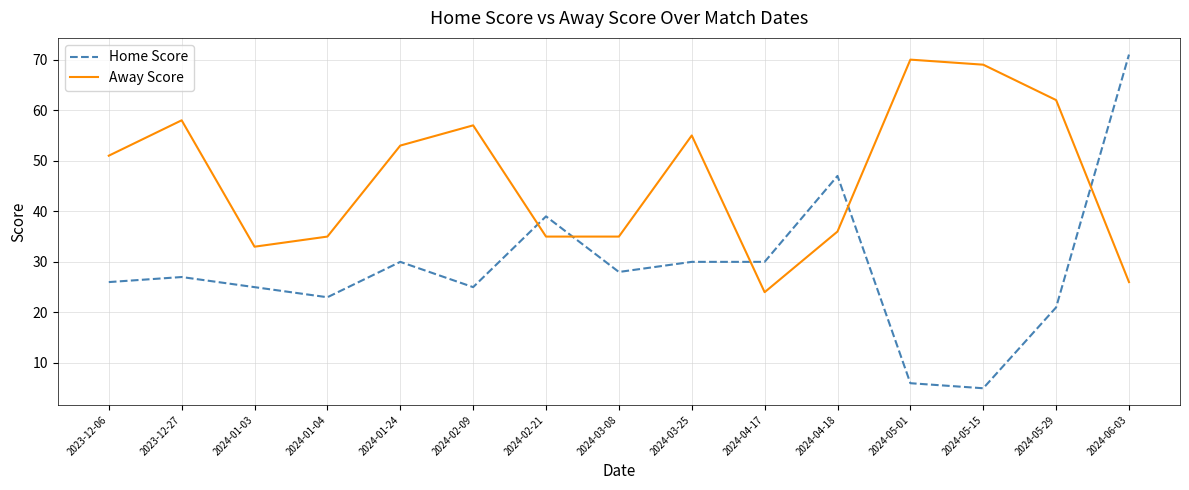

What is the difference between the Away Score values at 2024-01-24 and 2024-06-03?

27